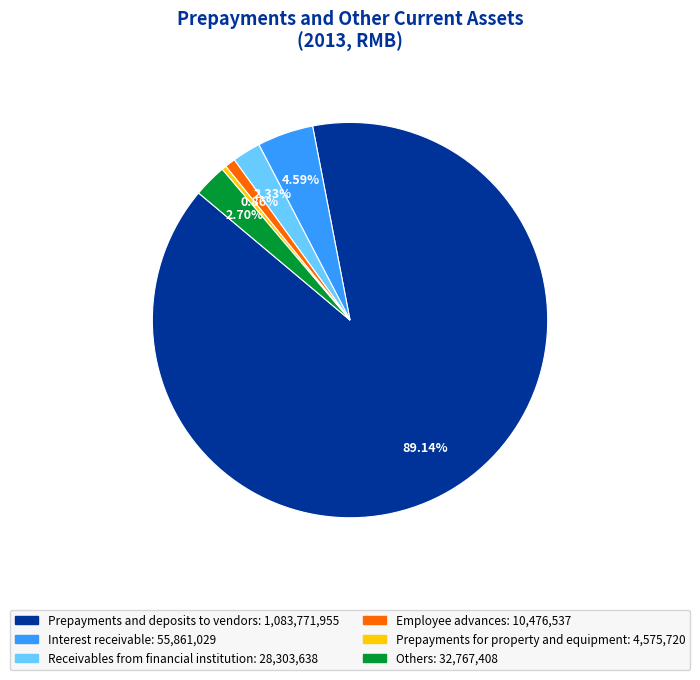

To the nearest percent, what is the difference between the largest and smallest slice percentages?

89%